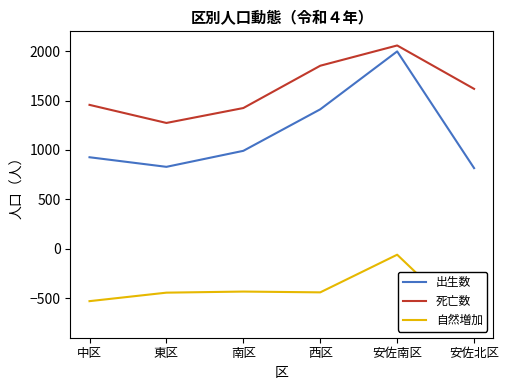

Is it true that 死亡数 equals 2455 at 西区?

False